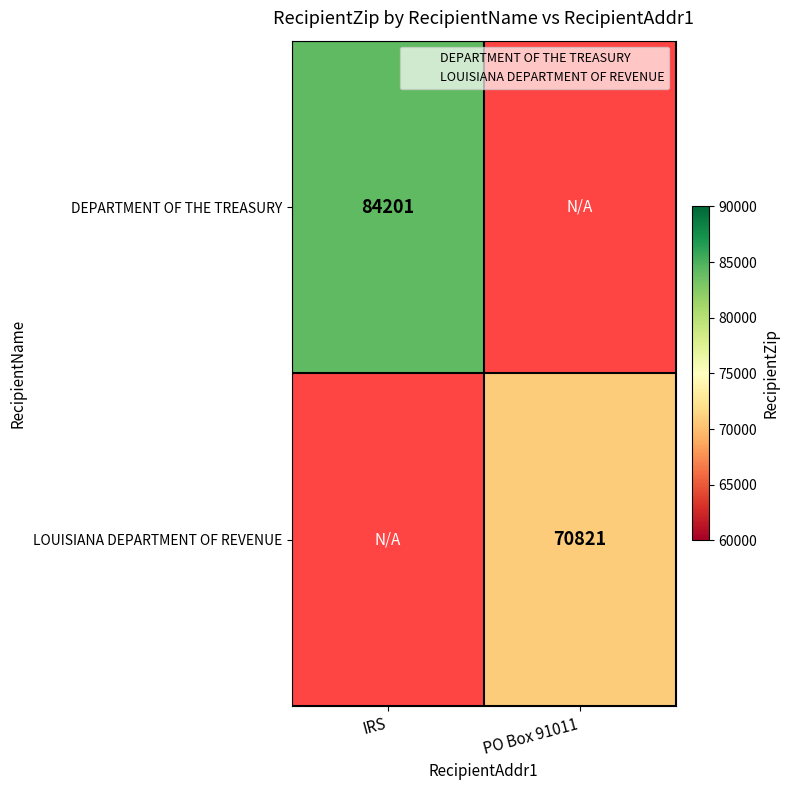

List the series in order of their overall mean, highest first.

DEPARTMENT OF THE TREASURY, LOUISIANA DEPARTMENT OF REVENUE